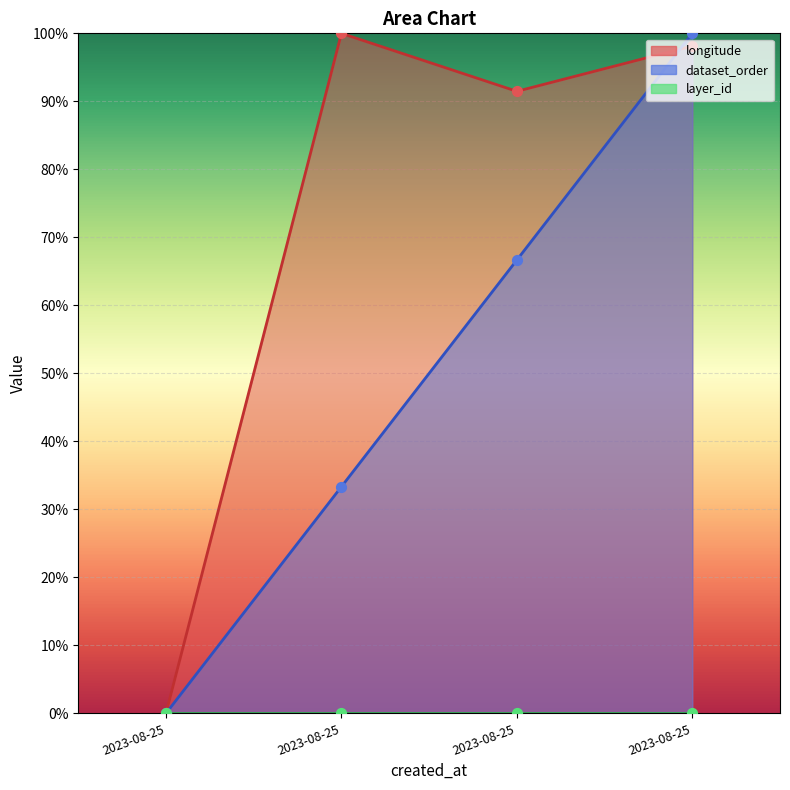

Which series has the largest total across all categories?

longitude